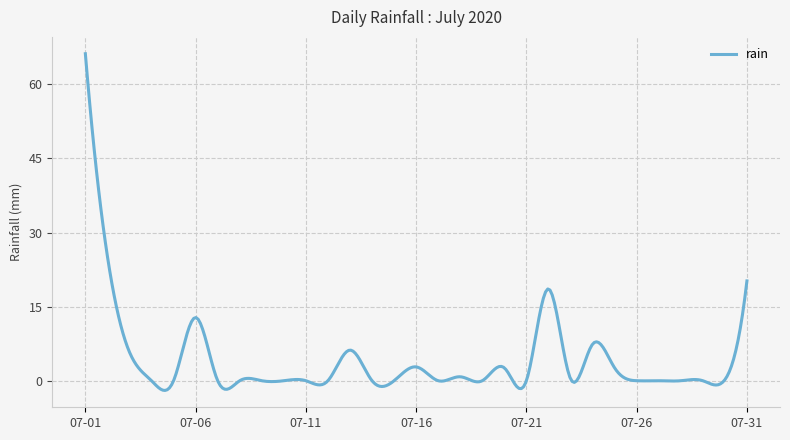

What is the difference between the maximum and minimum values?

68.2